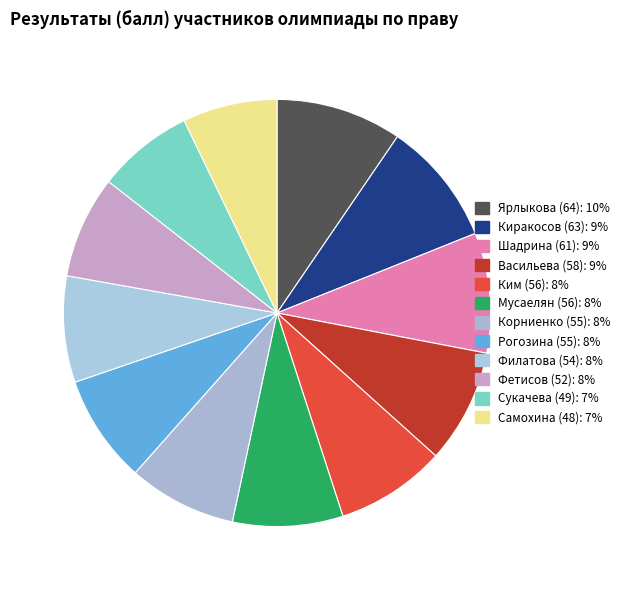

What percentage do Сукачева (49) and Мусаелян (56) together represent?

15.6%